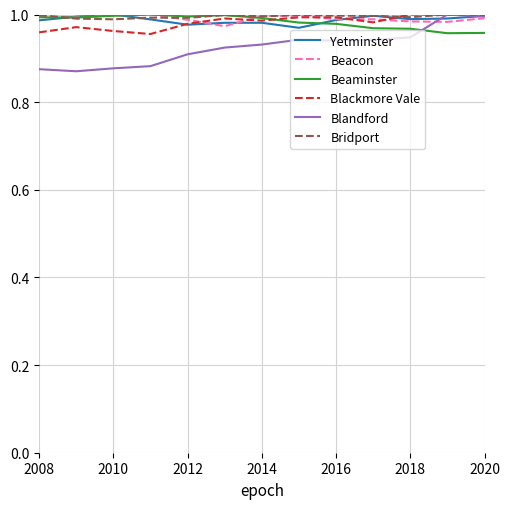

How many intersections are there between Beaminster and Blandford?

1